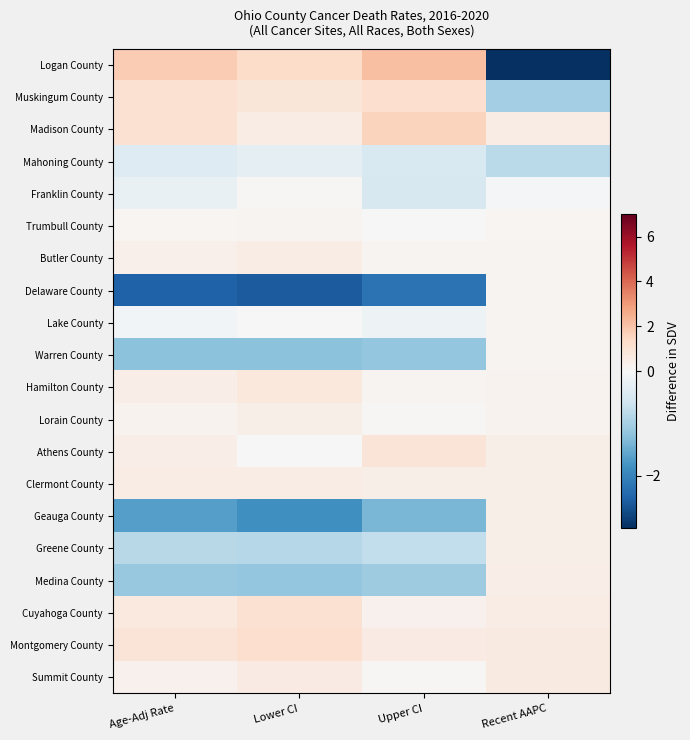

Reading left to right, extract all data points from this chart.

Logan County: Age-Adj Rate=1.8	Lower CI=1.3	Upper CI=2.1	Recent AAPC=-4.0
Muskingum County: Age-Adj Rate=1.1	Lower CI=0.9	Upper CI=1.2	Recent AAPC=-1.0
Madison County: Age-Adj Rate=1.1	Lower CI=0.5	Upper CI=1.6	Recent AAPC=0.5
Mahoning County: Age-Adj Rate=-0.4	Lower CI=-0.3	Upper CI=-0.4	Recent AAPC=-0.8
Franklin County: Age-Adj Rate=-0.2	Lower CI=0.1	Upper CI=-0.5	Recent AAPC=-0.1
Trumbull County: Age-Adj Rate=0.1	Lower CI=0.2	Upper CI=0.0	Recent AAPC=0.1
Butler County: Age-Adj Rate=0.4	Lower CI=0.5	Upper CI=0.2	Recent AAPC=0.2
Delaware County: Age-Adj Rate=-2.4	Lower CI=-2.5	Upper CI=-2.2	Recent AAPC=0.2
Lake County: Age-Adj Rate=-0.1	Lower CI=0.0	Upper CI=-0.2	Recent AAPC=0.2
Warren County: Age-Adj Rate=-1.2	Lower CI=-1.2	Upper CI=-1.2	Recent AAPC=0.2
Hamilton County: Age-Adj Rate=0.5	Lower CI=0.8	Upper CI=0.2	Recent AAPC=0.3
Lorain County: Age-Adj Rate=0.2	Lower CI=0.4	Upper CI=0.1	Recent AAPC=0.3
Athens County: Age-Adj Rate=0.5	Lower CI=-0.0	Upper CI=0.9	Recent AAPC=0.4
Clermont County: Age-Adj Rate=0.5	Lower CI=0.5	Upper CI=0.4	Recent AAPC=0.4
Geauga County: Age-Adj Rate=-1.7	Lower CI=-1.8	Upper CI=-1.4	Recent AAPC=0.4
Greene County: Age-Adj Rate=-0.8	Lower CI=-0.9	Upper CI=-0.7	Recent AAPC=0.4
Medina County: Age-Adj Rate=-1.1	Lower CI=-1.2	Upper CI=-1.1	Recent AAPC=0.5
Cuyahoga County: Age-Adj Rate=0.7	Lower CI=1.1	Upper CI=0.3	Recent AAPC=0.5
Montgomery County: Age-Adj Rate=0.9	Lower CI=1.1	Upper CI=0.6	Recent AAPC=0.6
Summit County: Age-Adj Rate=0.3	Lower CI=0.6	Upper CI=0.1	Recent AAPC=0.6